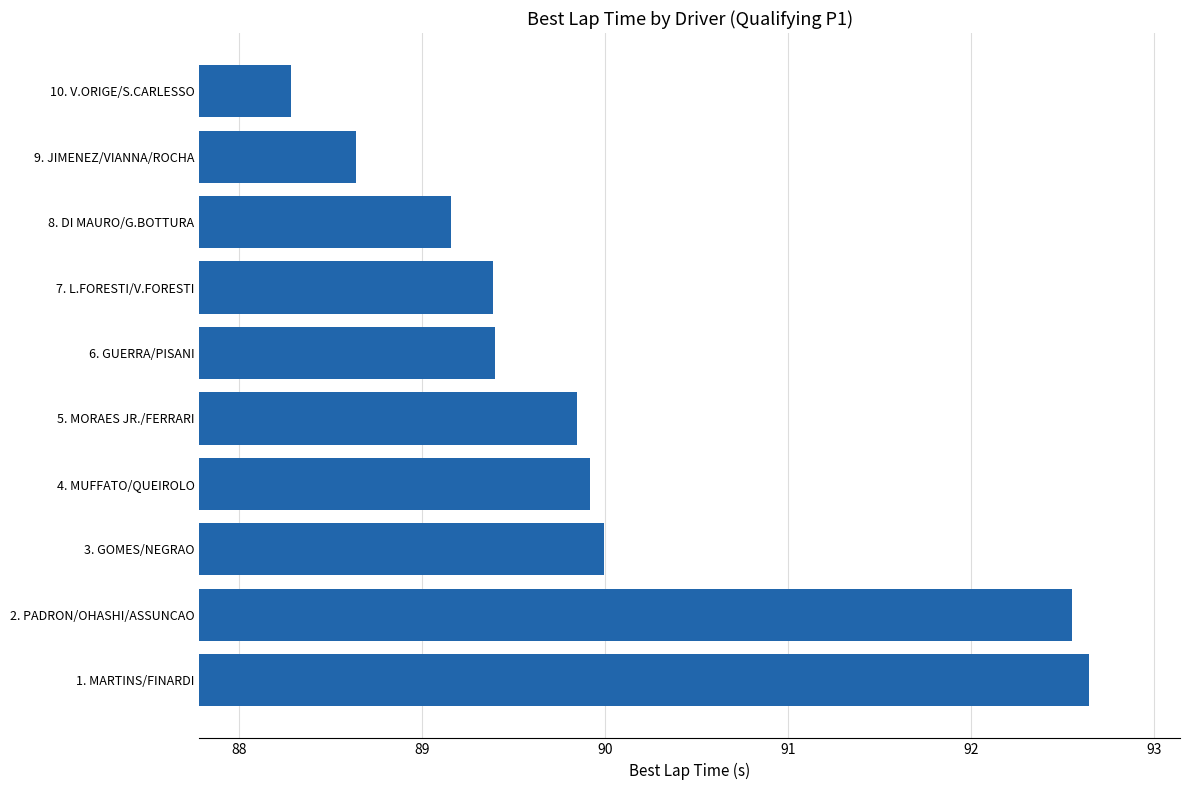

Approximately how many times larger is the value at 3. GOMES/NEGRAO compared to 6. GUERRA/PISANI?

1.0